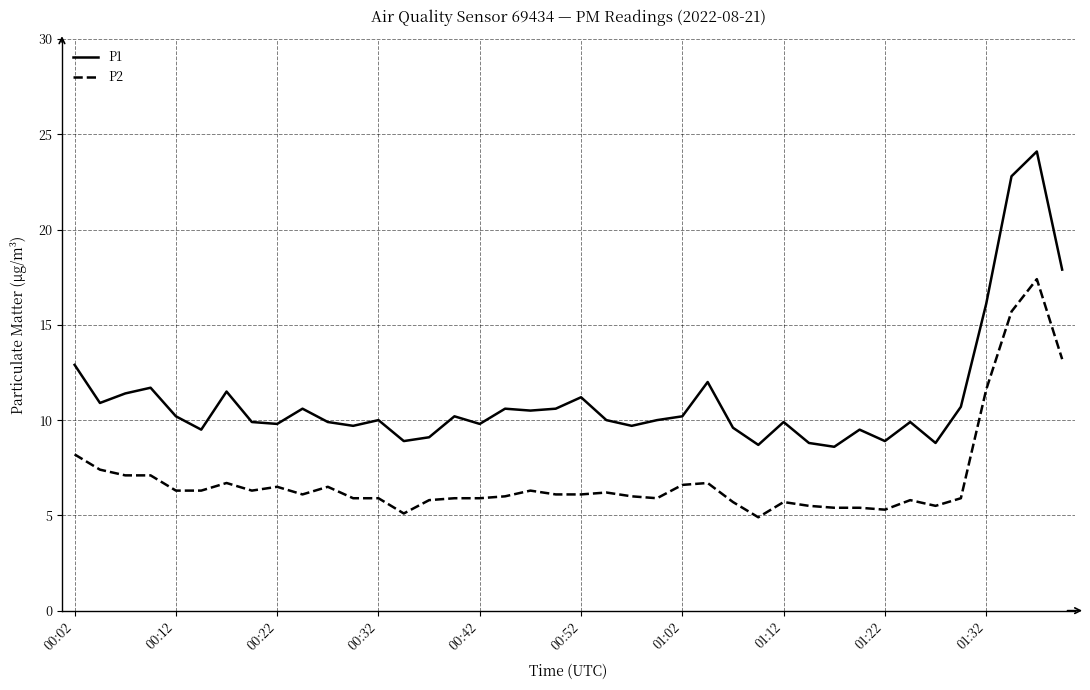

What is the lowest value of the P1 series?

8.6